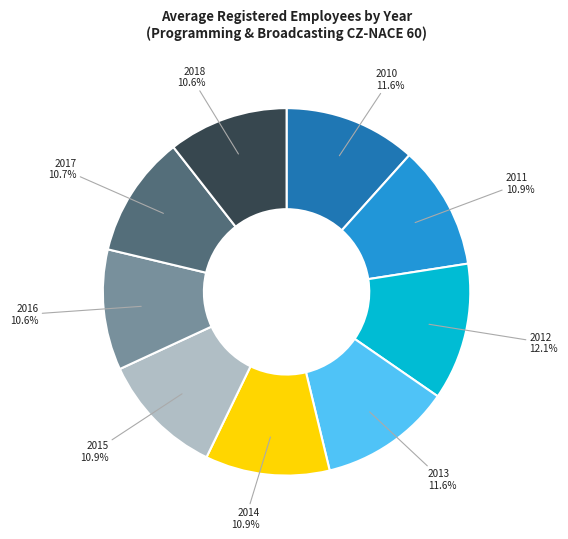

Is there any slice that represents more than half of the pie?

No